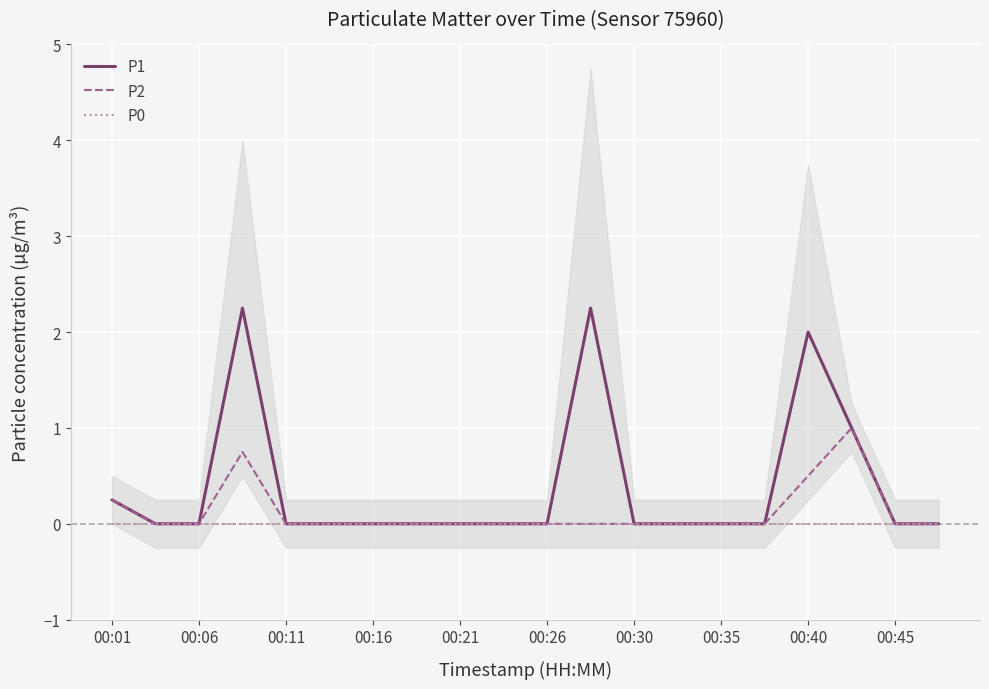

Does the chart display data point markers on the line(s)?

No